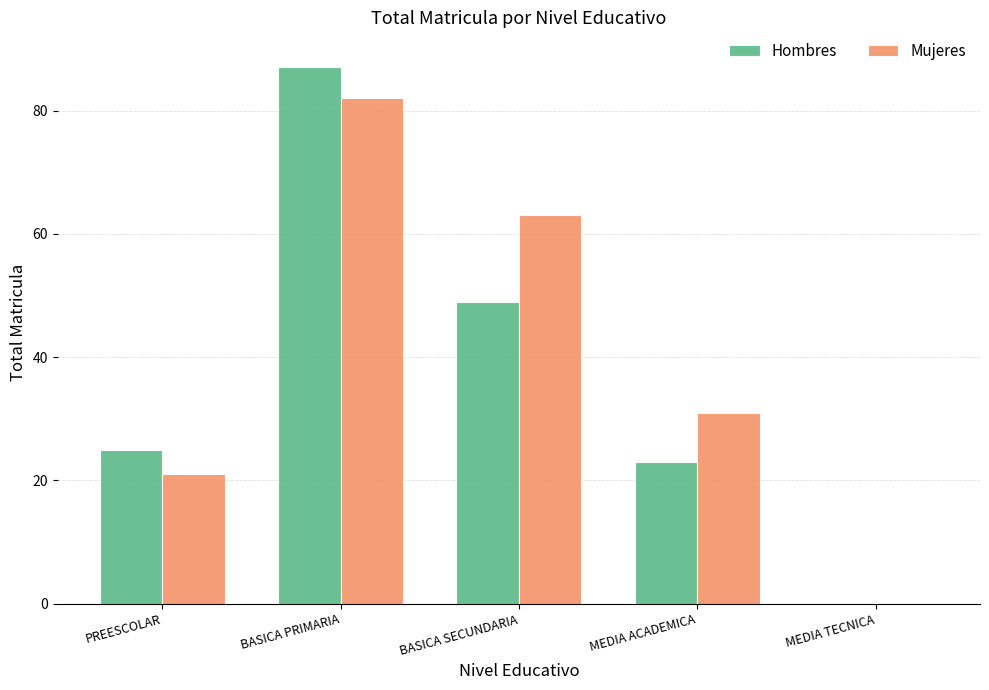

Count the number of data series in this chart.

2